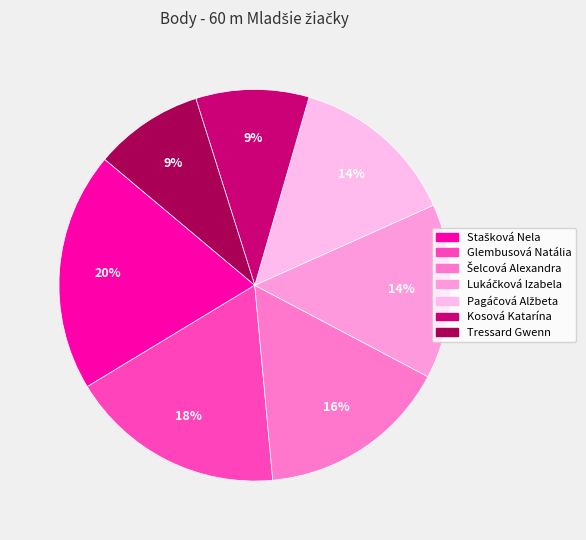

How many segments does this pie chart have?

7